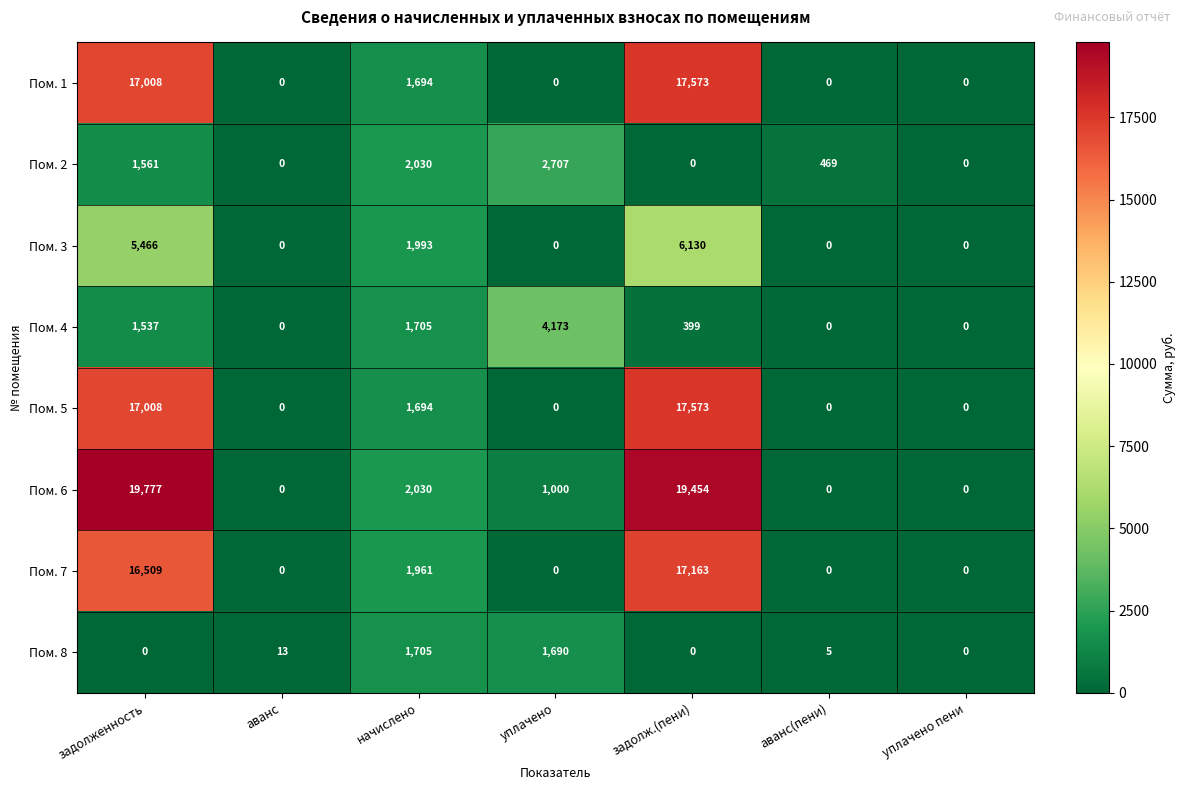

At which category is the sum across all series the highest?

задолженность